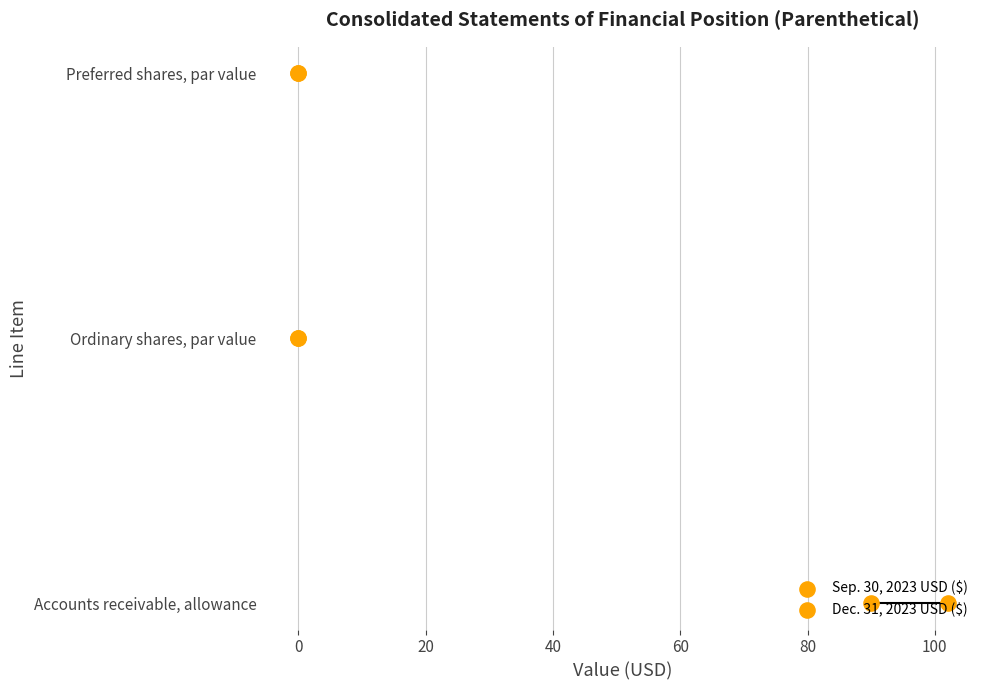

Which series contains the highest Y value?

Sep. 30, 2023 USD ($)